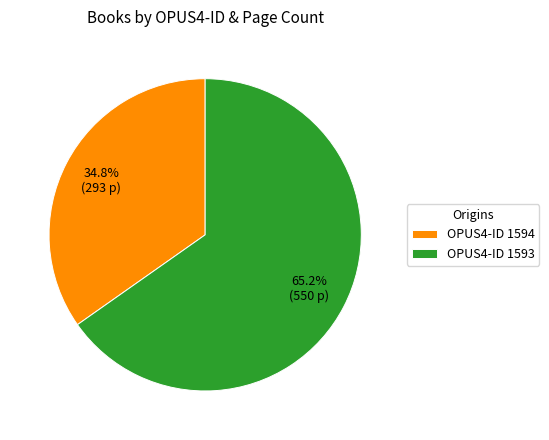

Which category has the smallest portion of the pie?

OPUS4-ID 1594